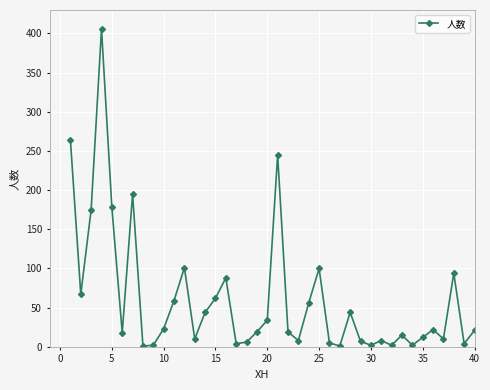

What is the sum of all values?

2433